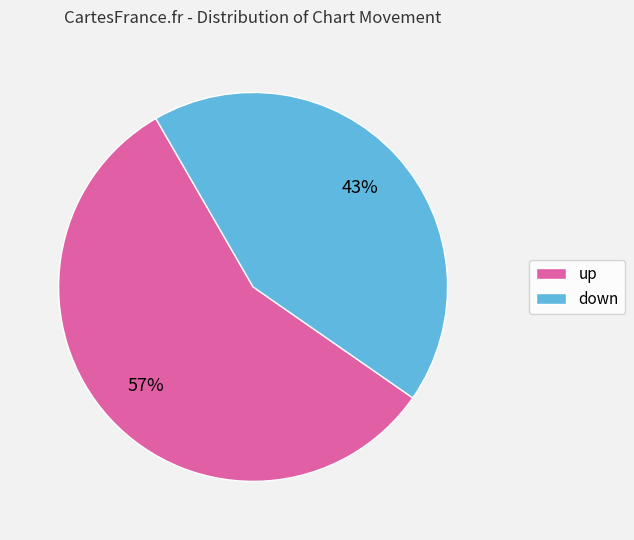

True or false: down accounts for 51% of the total.

False